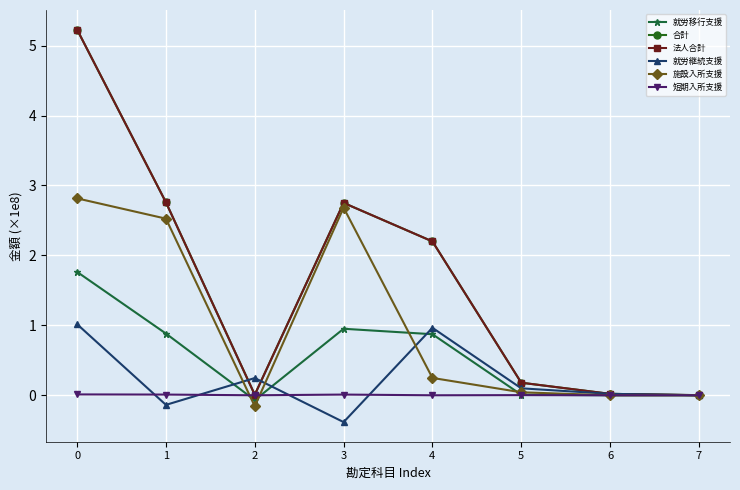

What is the spread (max minus min) of values at 4?

2.2